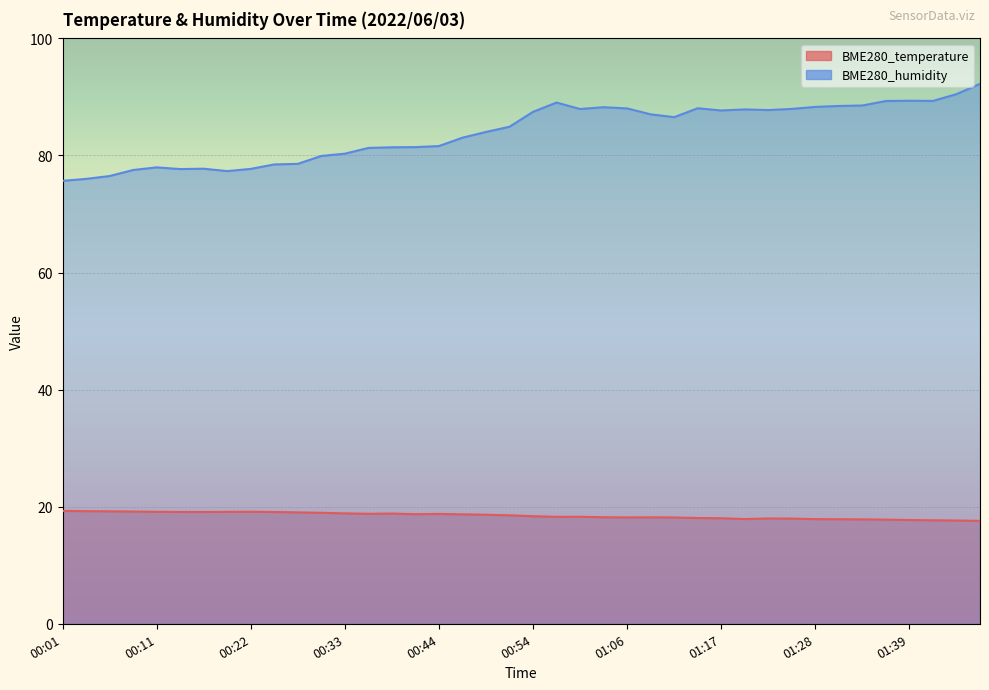

Reading left to right, what are all the values shown in this chart?

BME280_temperature: 19.3	19.2	19.2	19.2	19.1	19.1	19.1	19.1	19.1	19.1	19.0	19.0	18.9	18.8	18.8	18.7	18.8	18.7	18.6	18.5	18.4	18.3	18.3	18.2	18.2	18.2	18.2	18.1	18.0	17.9	18.0	18.0	17.9	17.9	17.8	17.8	17.7	17.7	17.6	17.6
BME280_humidity: 75.7	76.0	76.5	77.5	78.0	77.7	77.7	77.3	77.7	78.5	78.6	79.9	80.3	81.3	81.4	81.4	81.6	83.0	84.0	84.9	87.5	89.0	87.9	88.2	88.0	87.0	86.5	88.1	87.7	87.9	87.8	88.0	88.3	88.5	88.5	89.3	89.3	89.3	90.5	92.2